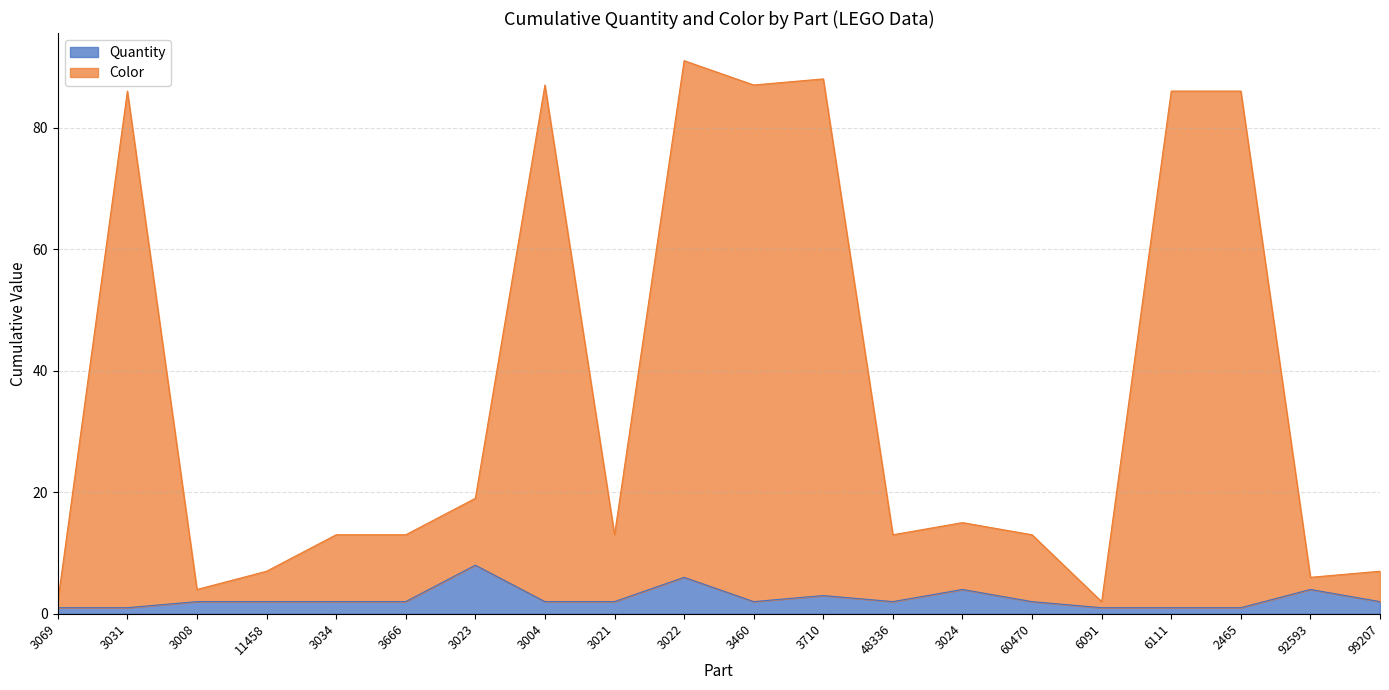

Rank the series by their average value, from highest to lowest.

Color, Quantity